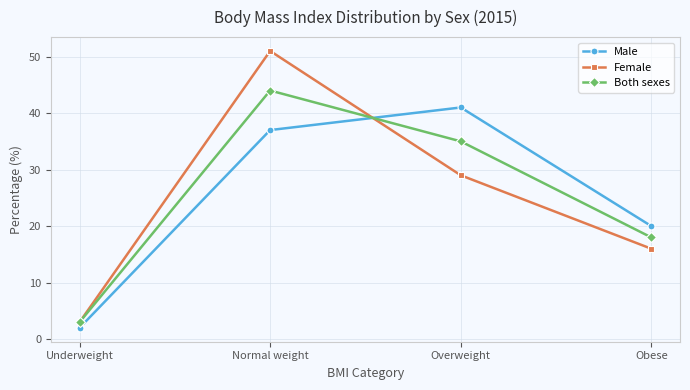

After their last crossing, which series has the higher values: Male or Both sexes?

Male